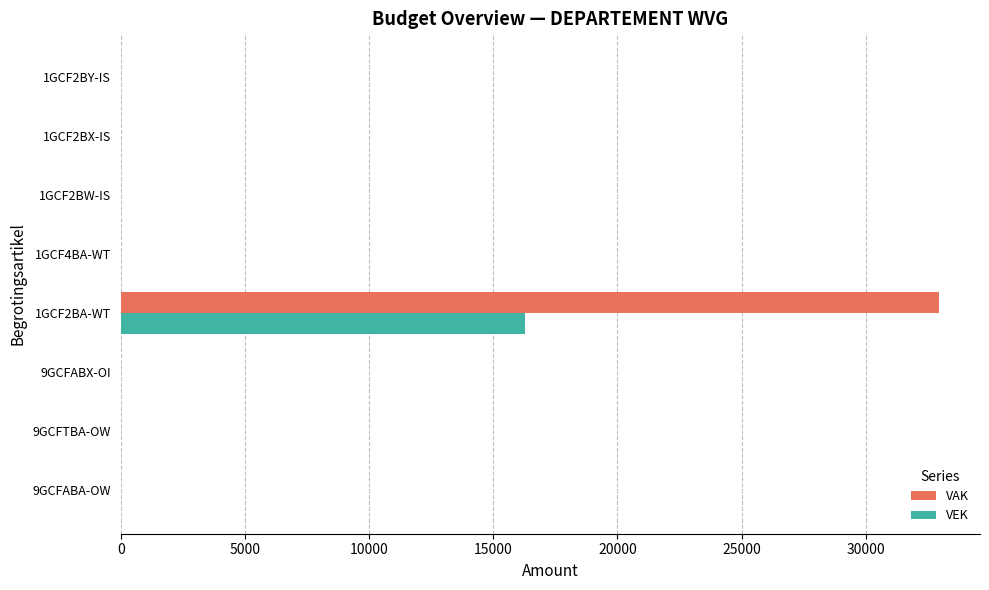

Which series has the largest total across all categories?

VAK